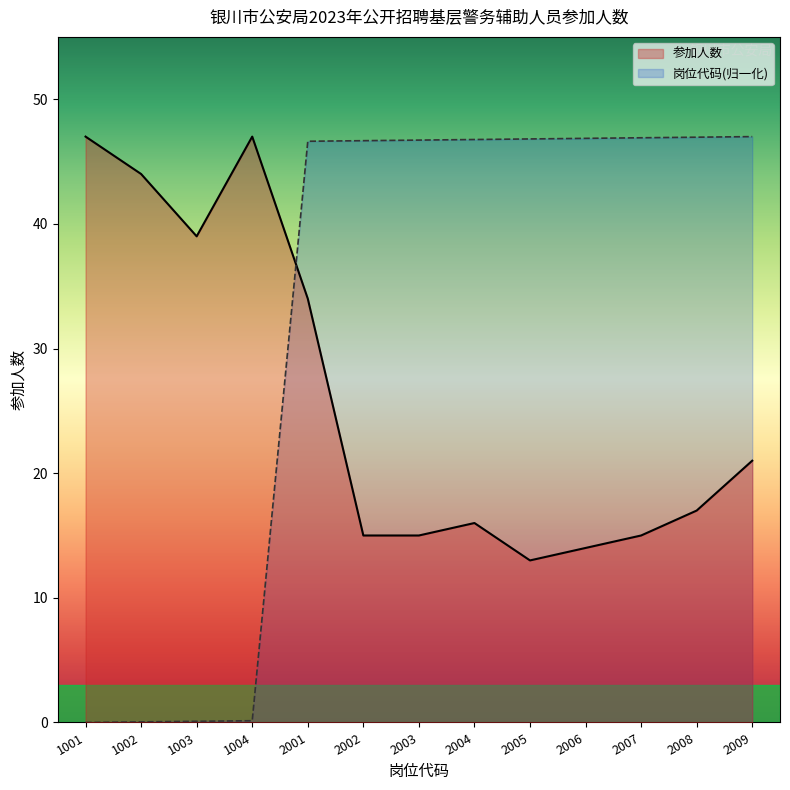

What are all the series names shown in the legend?

参加人数, 岗位代码(归一化)